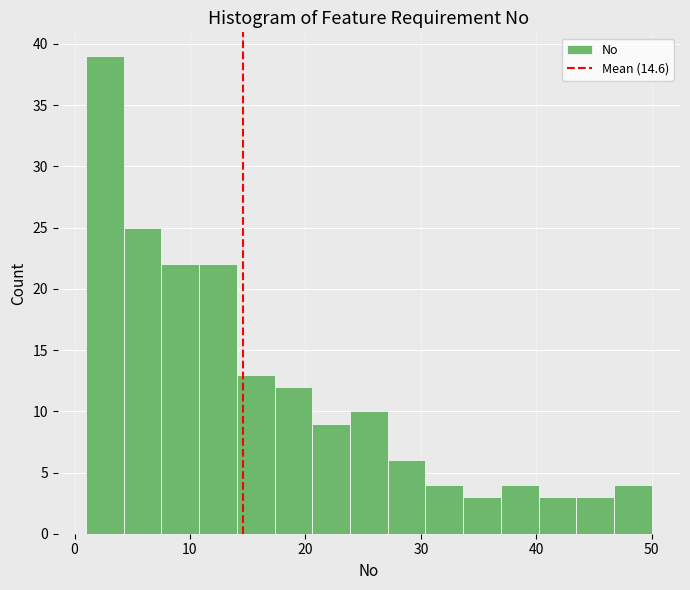

Read against the x-axis, roughly where is the centre of the tallest bar?

3